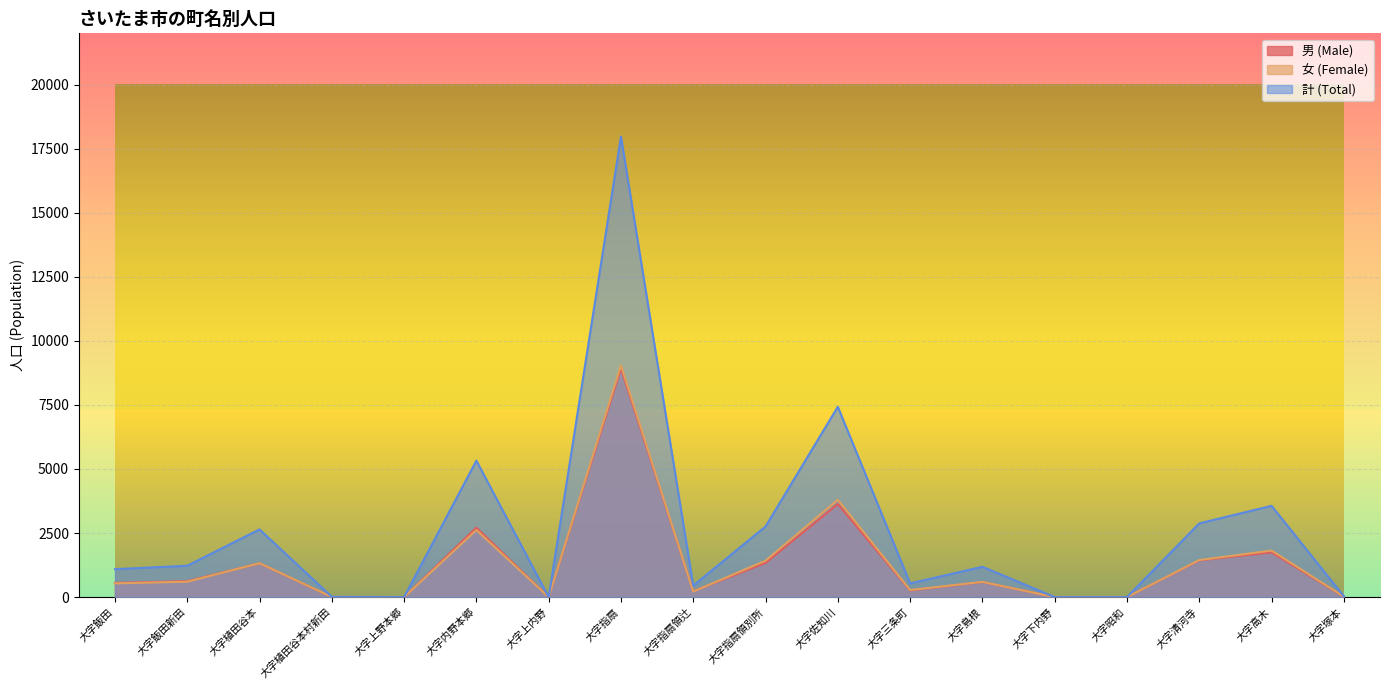

How many lines are shown in the chart?

3